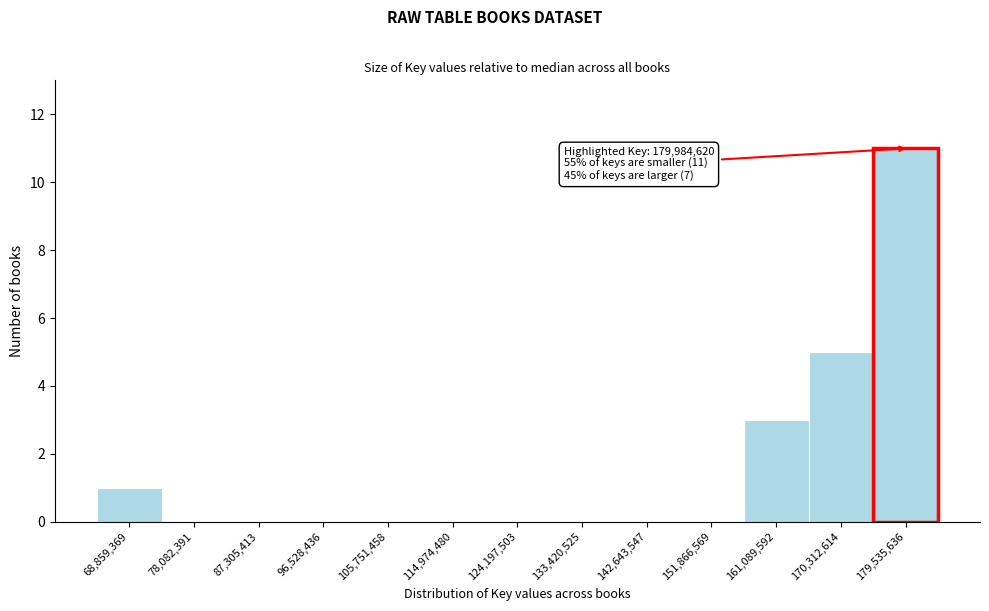

Over which range of the x-axis is the bar tallest?

175000000 to 184000000